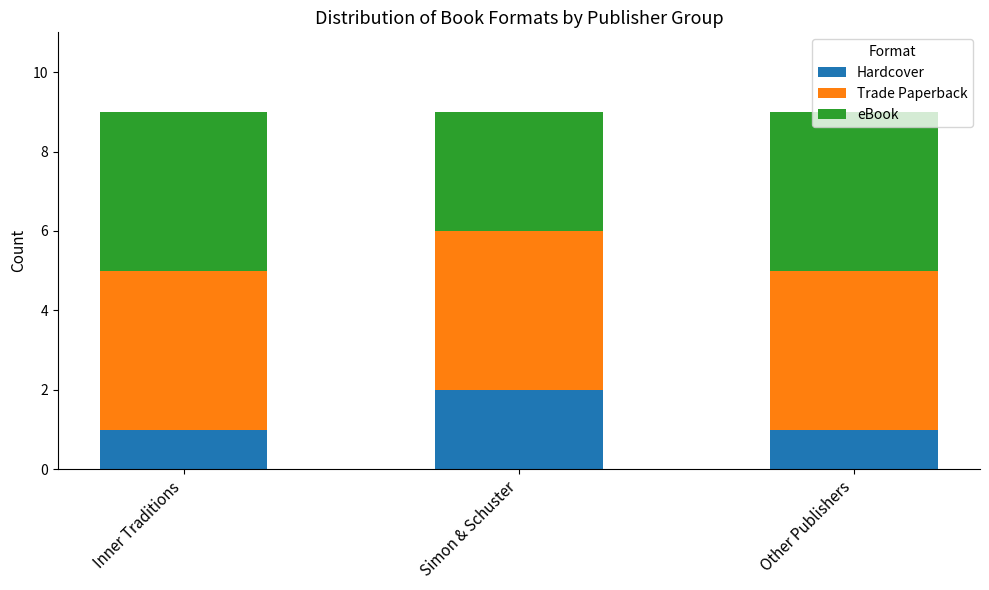

Does the chart contain any negative values?

No